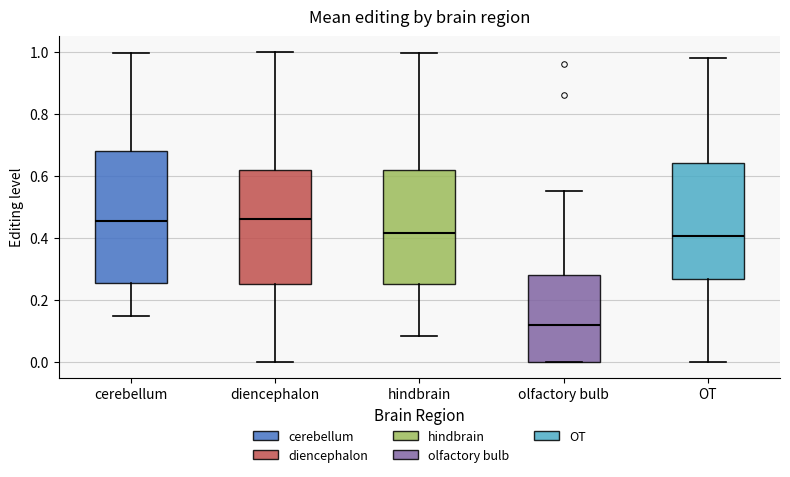

Comparing the boxes themselves (not the whiskers), which one is the tallest?

cerebellum